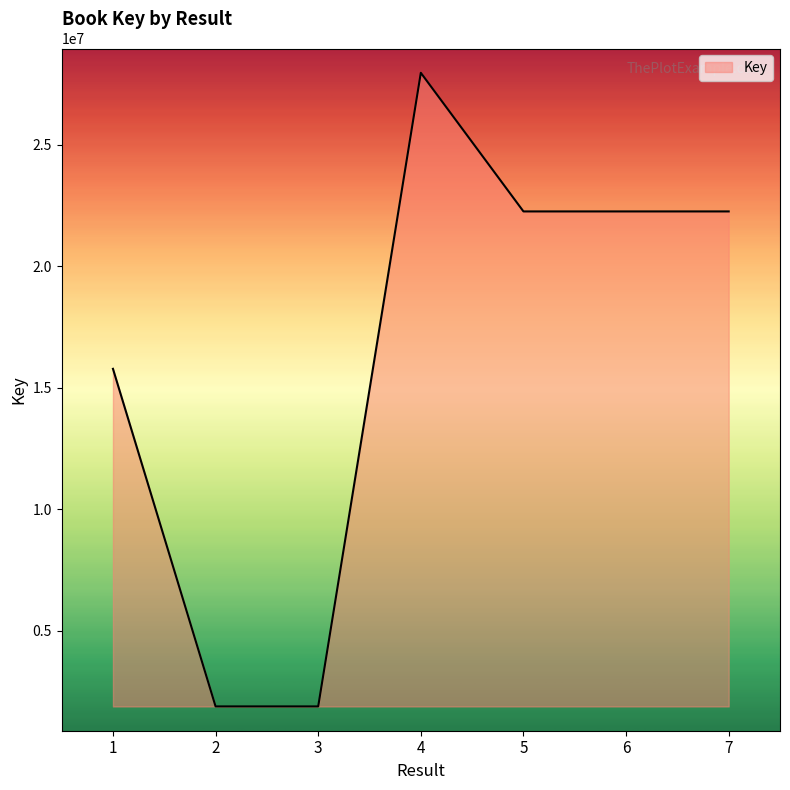

The value at 4 is 39244885. True or false?

False